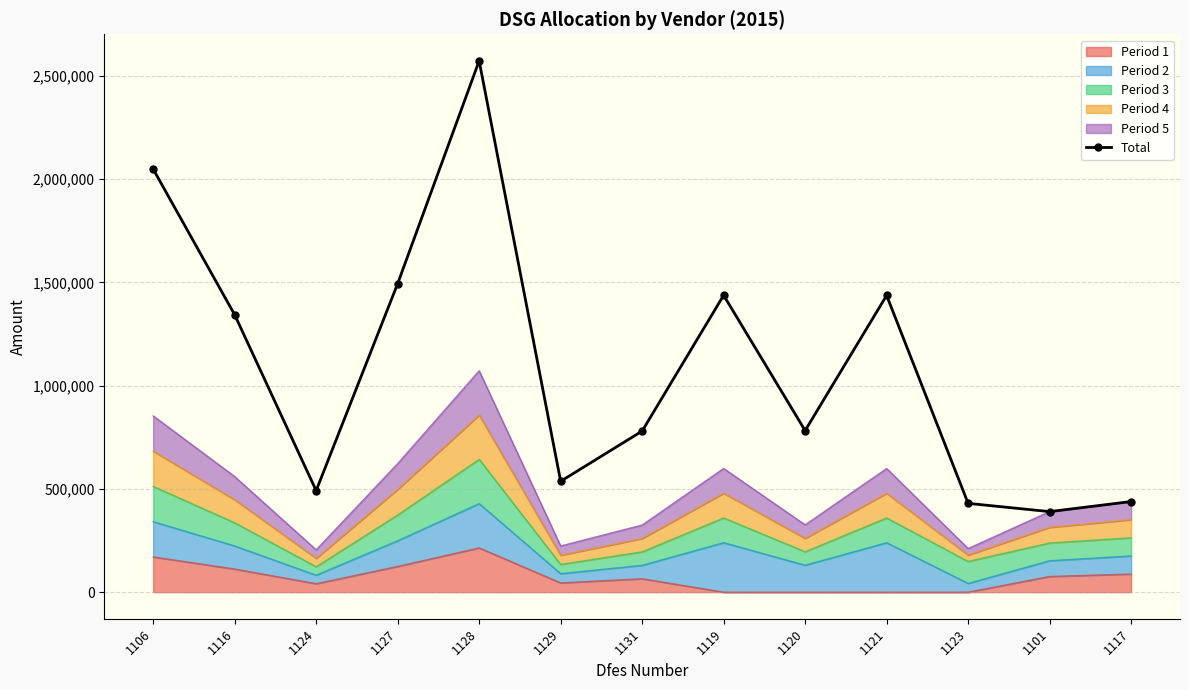

What is the ratio of the value at 1129 to the value at 1124?

1.1